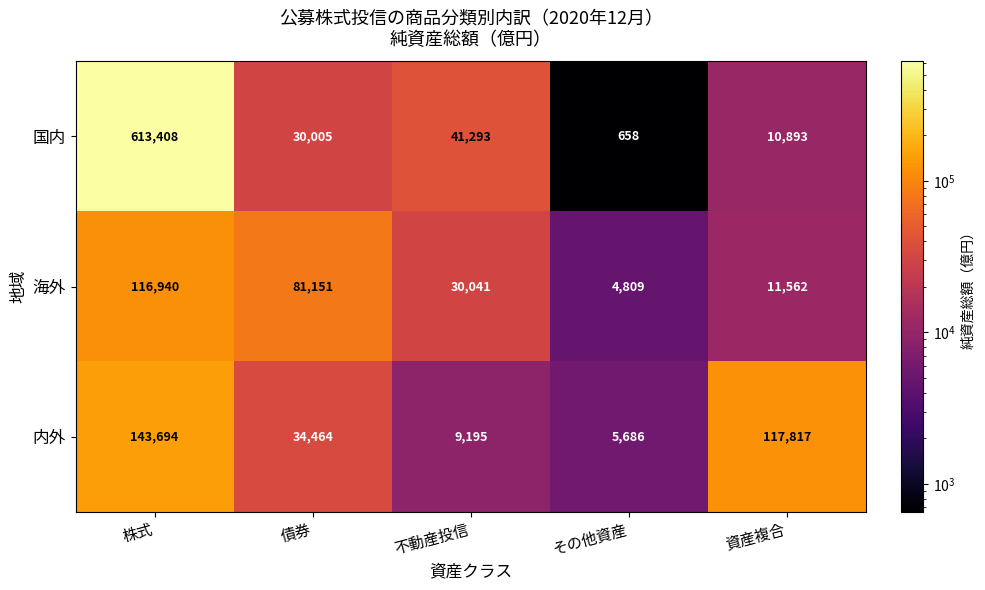

True or false: 内外 has a value of 9195 at 不動産投信.

True